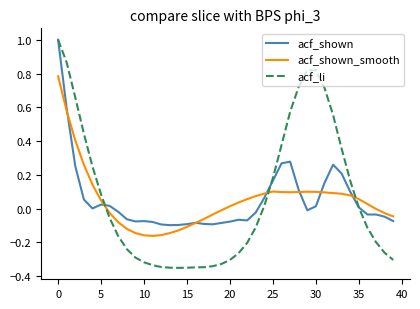

Which series has the widest spread of values?

acf_li